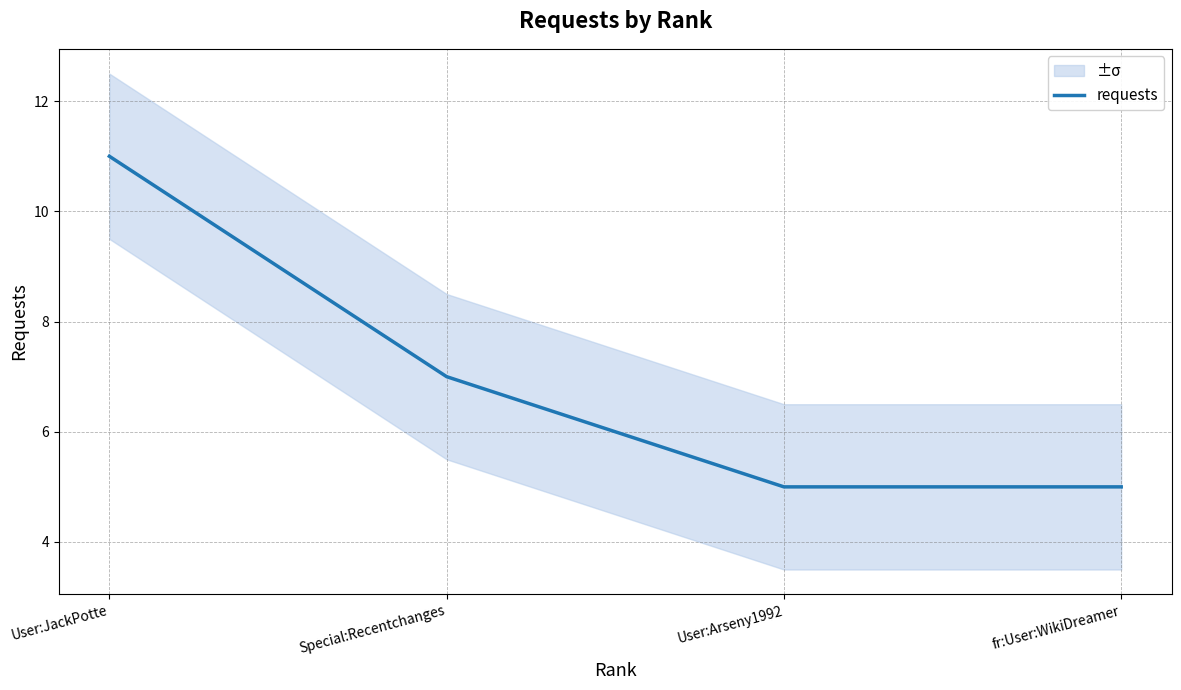

How many lines are shown in the chart?

1